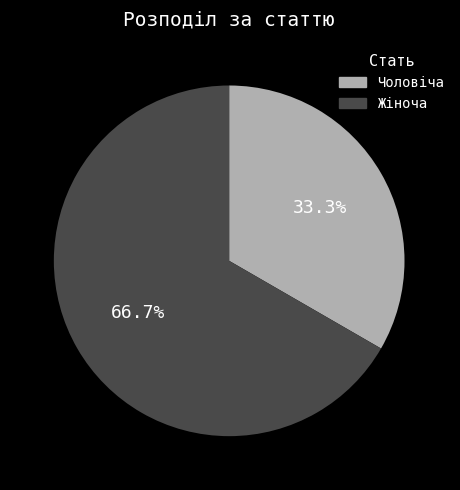

What percentage is the Жіноча slice, to the nearest percent?

67%